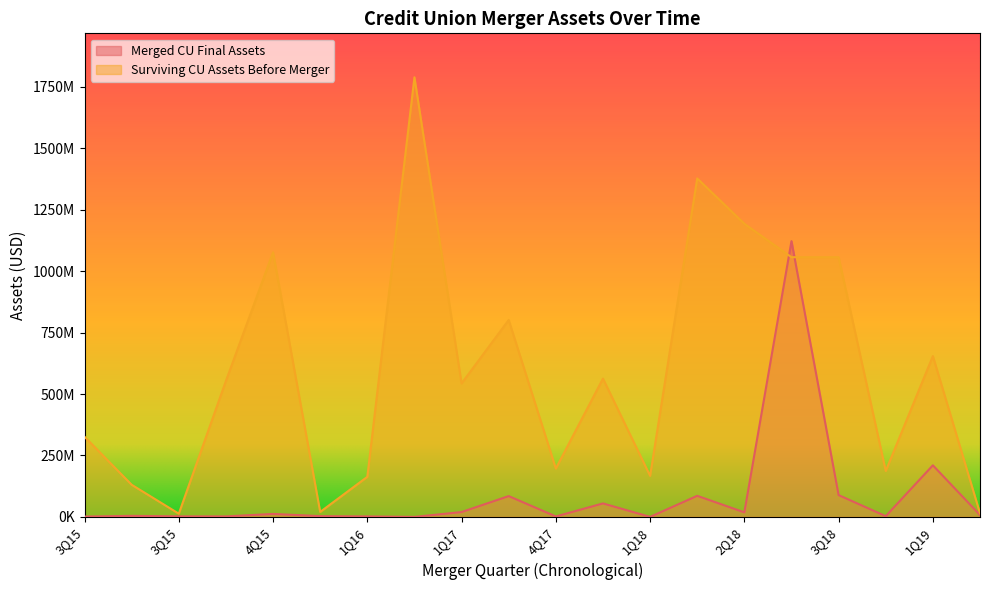

Which series changed the most between 3Q15 and 4Q18?

Surviving CU Assets Before Merger